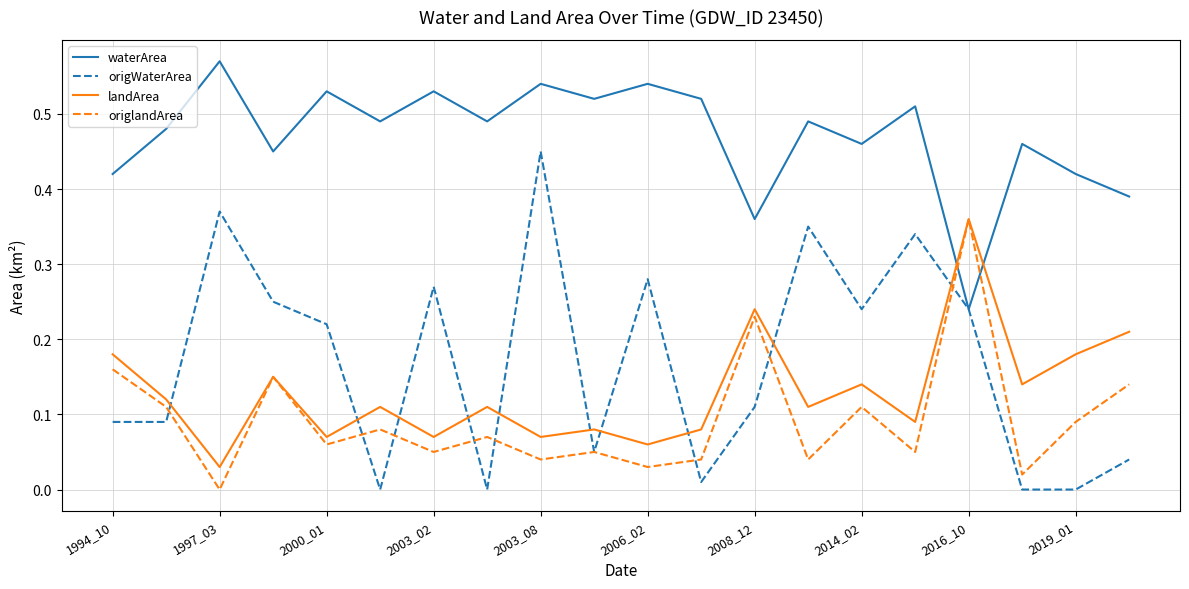

Which series has the widest spread of values?

origWaterArea